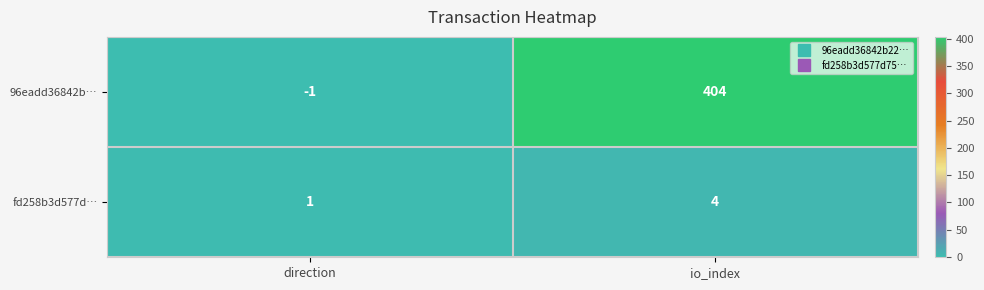

Reading left to right, what are all the values shown in this chart?

96eadd36842b…: direction=-1	io_index=404
fd258b3d577d…: direction=1	io_index=4